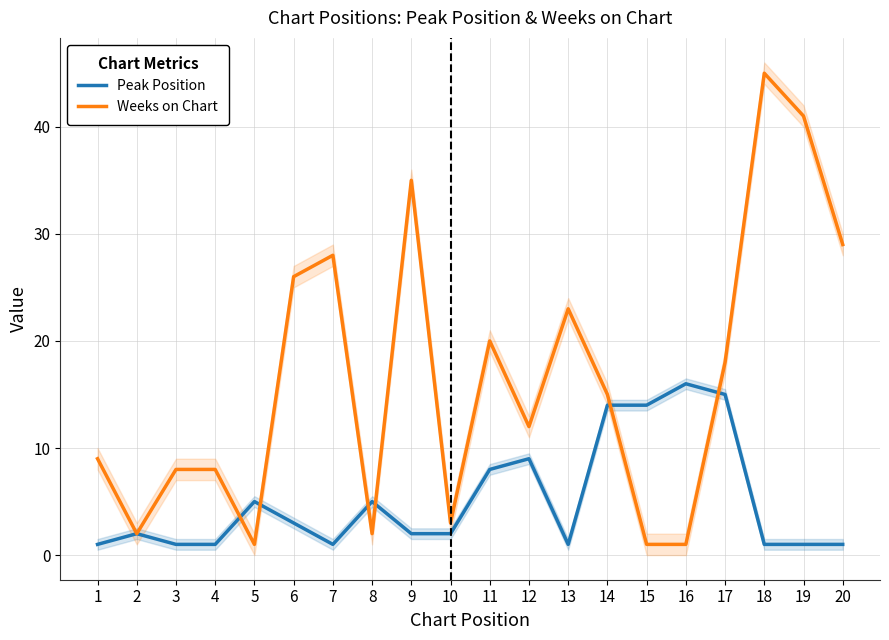

At which label is Weeks on Chart closest to 23?

13